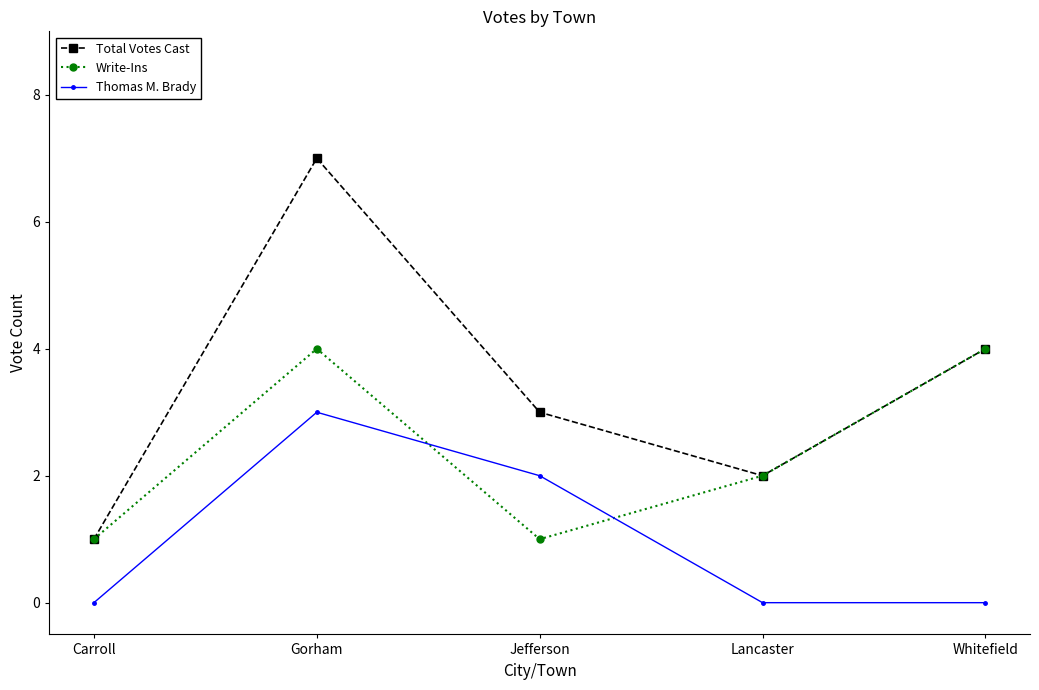

What are all the series names shown in the legend?

Total Votes Cast, Write-Ins, Thomas M. Brady